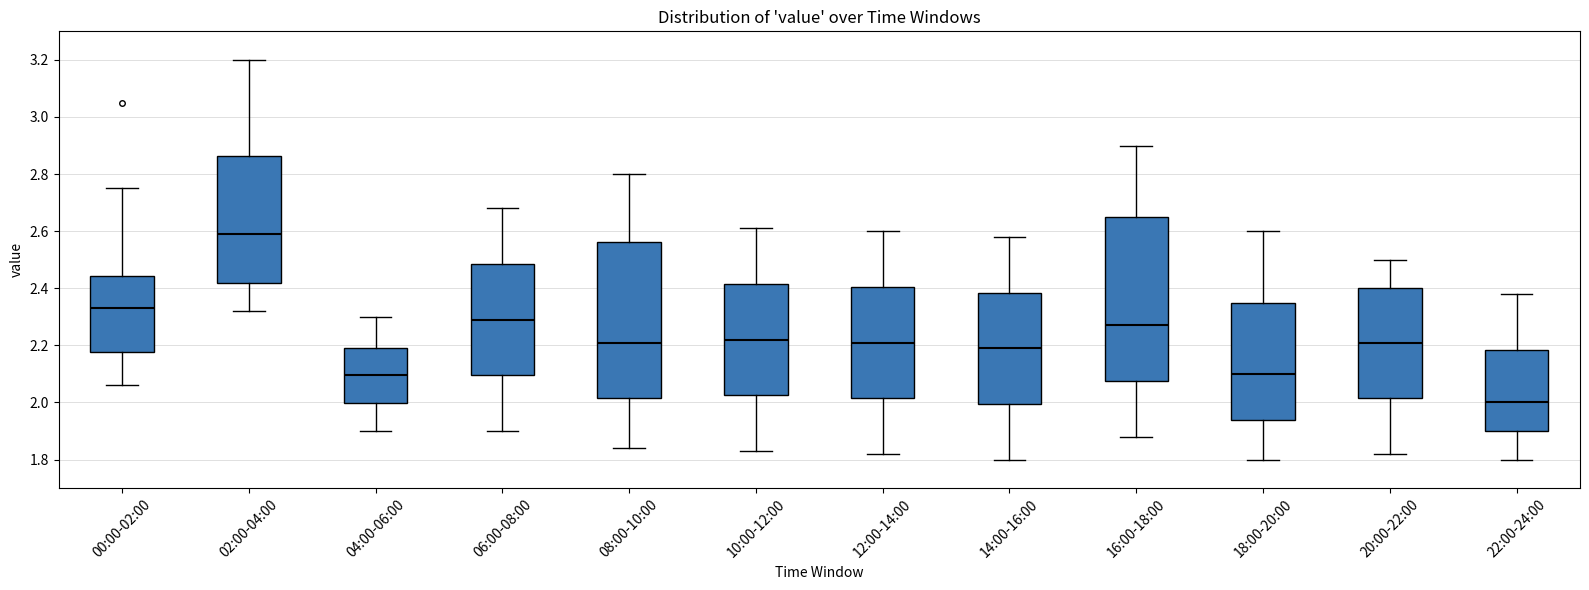

Which box is the tallest, from its lower edge to its upper edge?

16:00-18:00